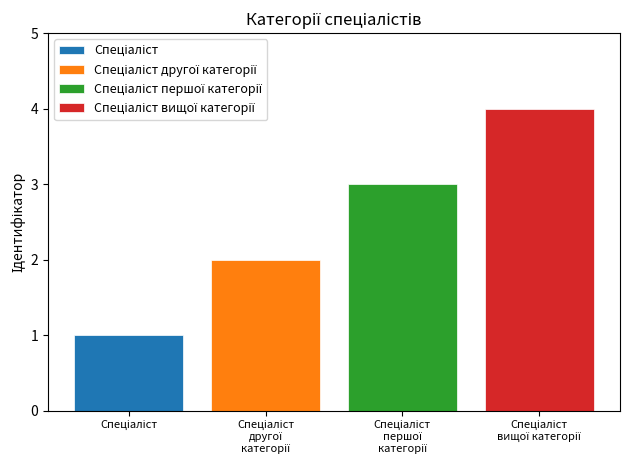

What is the greatest value displayed?

4